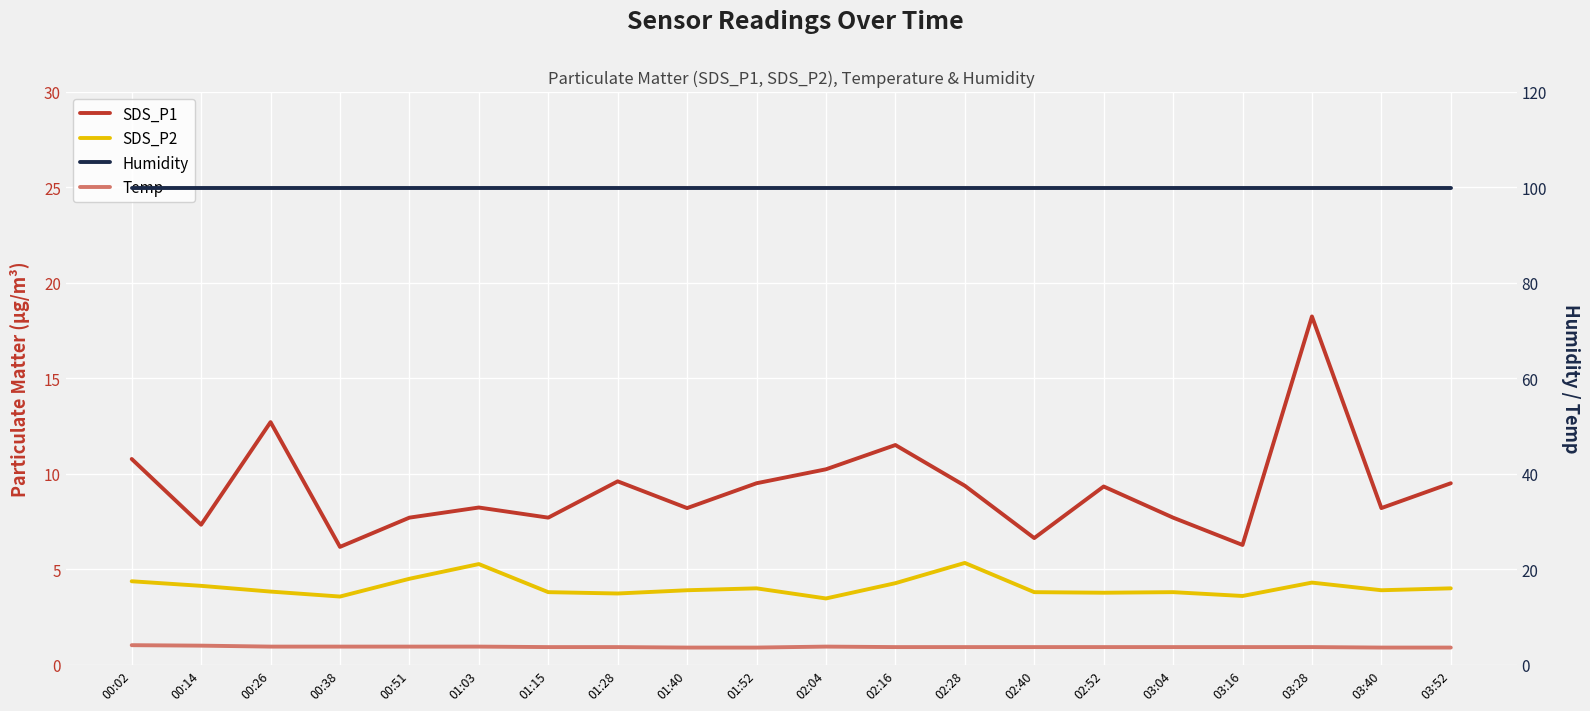

How many distinct data groups are displayed?

4